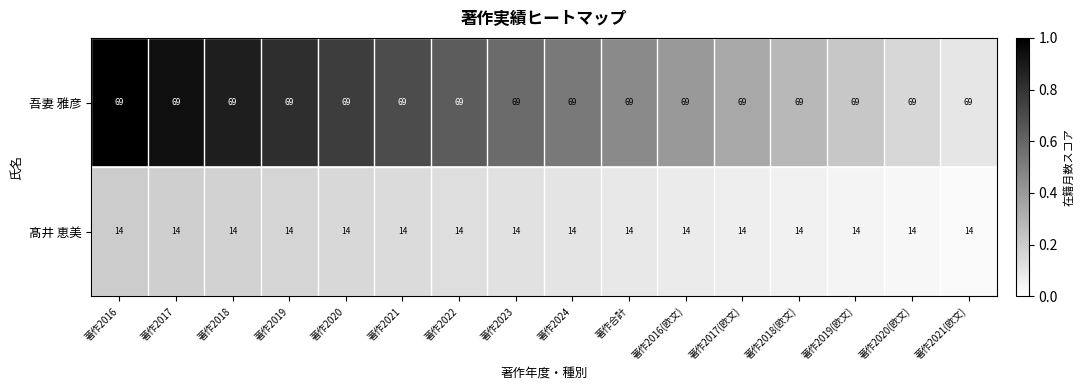

What is the greatest value displayed?

69